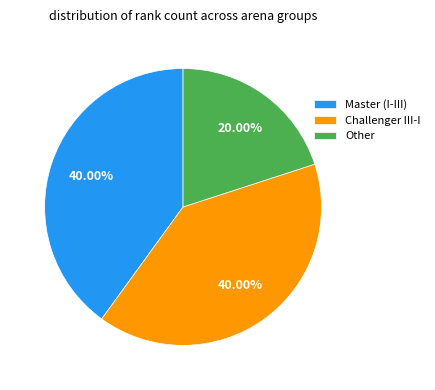

Does Challenger III-I represent more than half of the total?

No